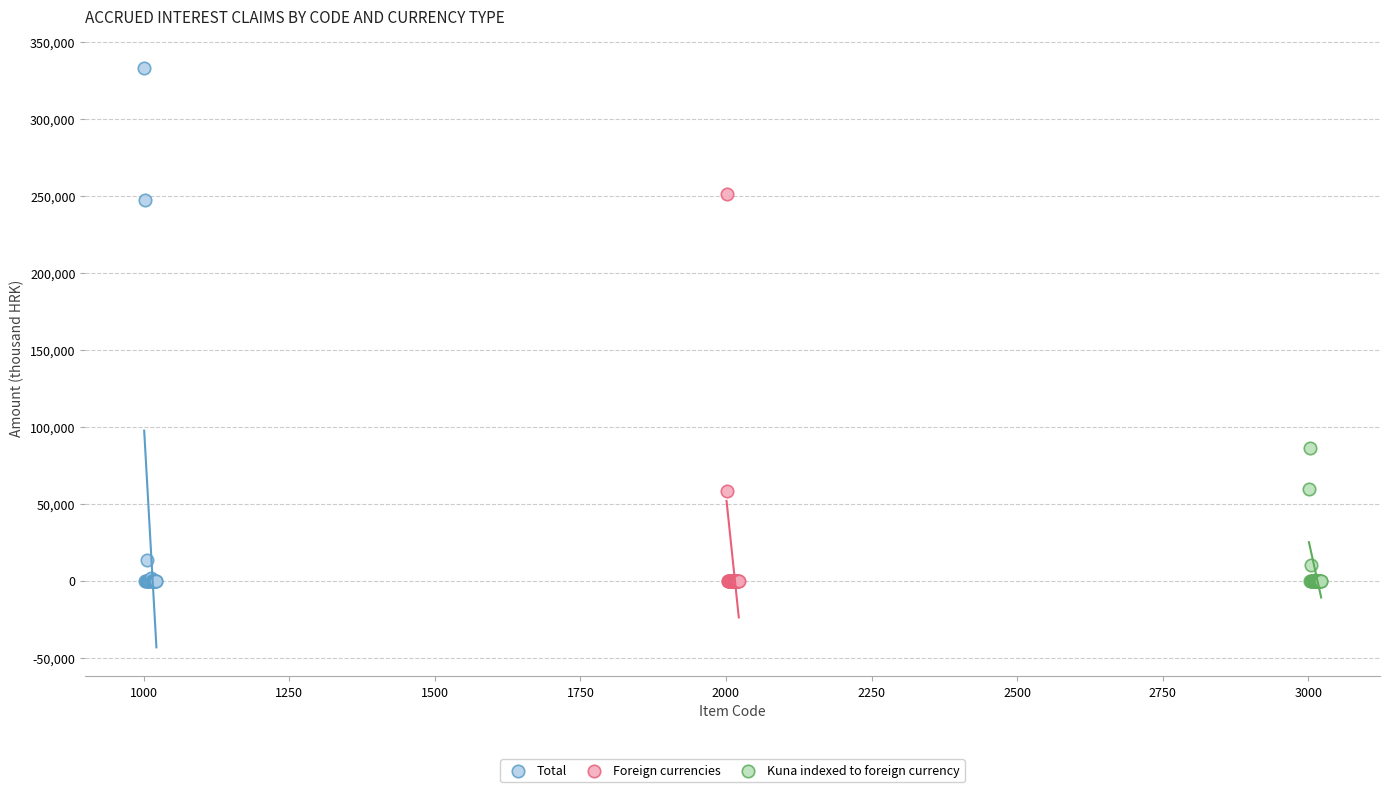

Which series has the largest Y range (max minus min)?

Total